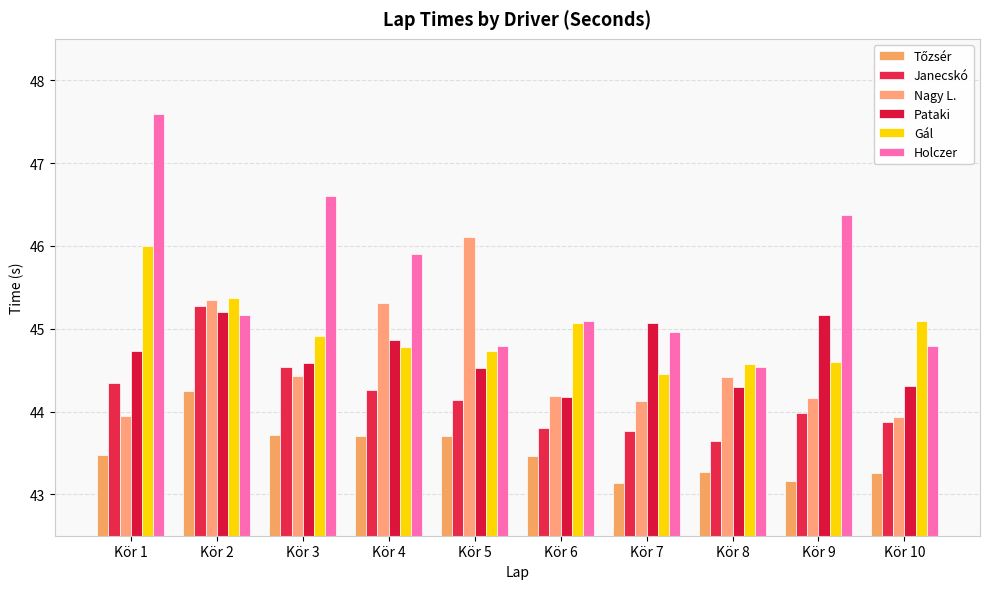

Between Kör 1 and Kör 10, which series saw the biggest shift?

Holczer